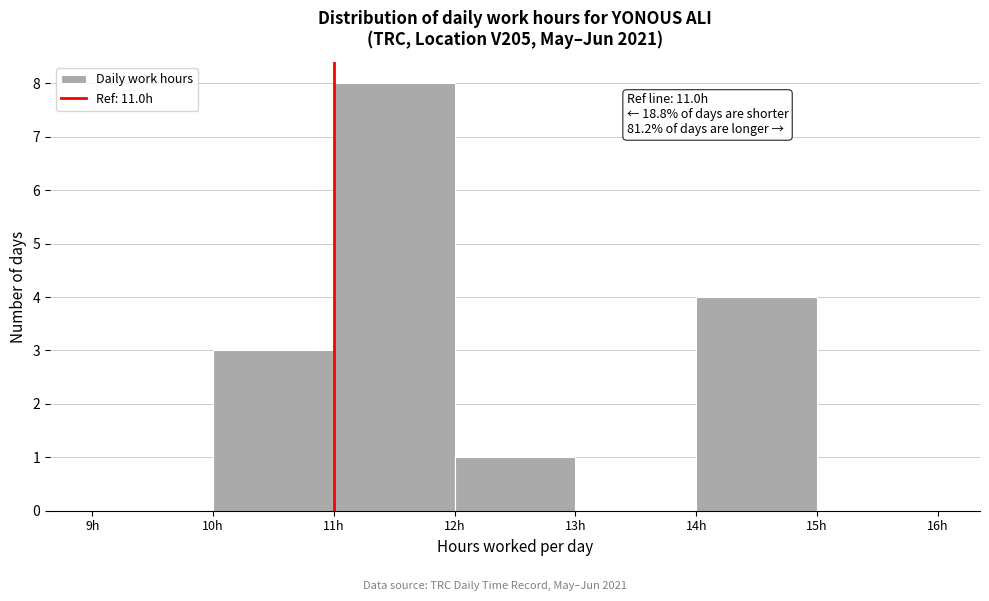

Over which range of the x-axis is the bar tallest?

11 to 12